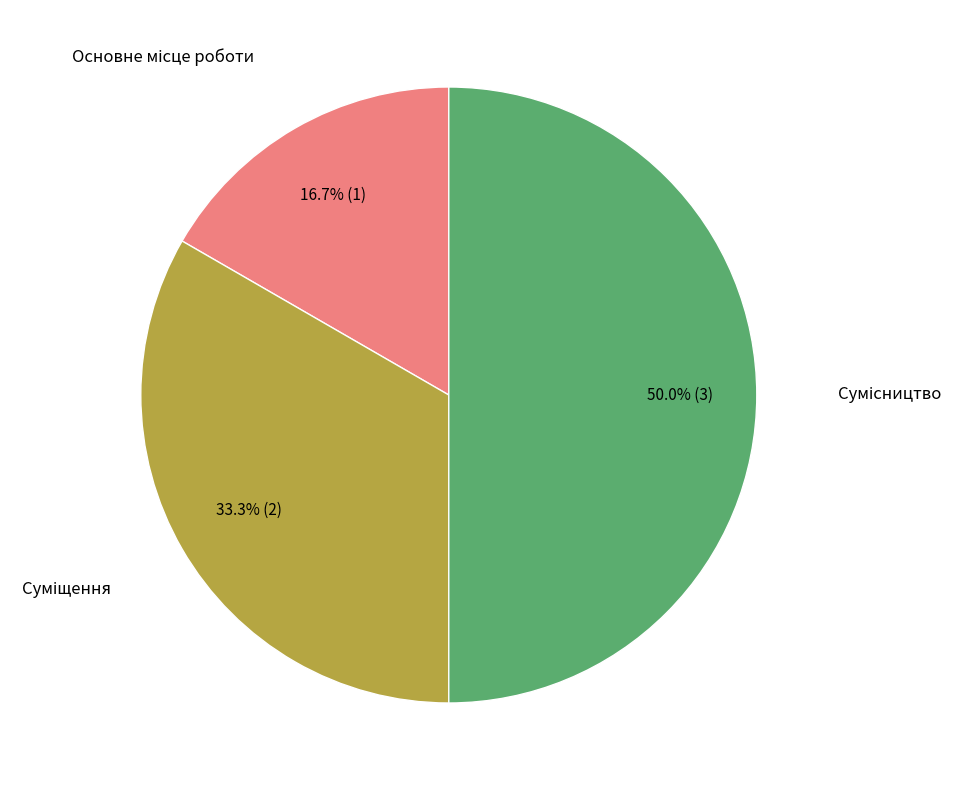

How many slices are in this pie chart?

3